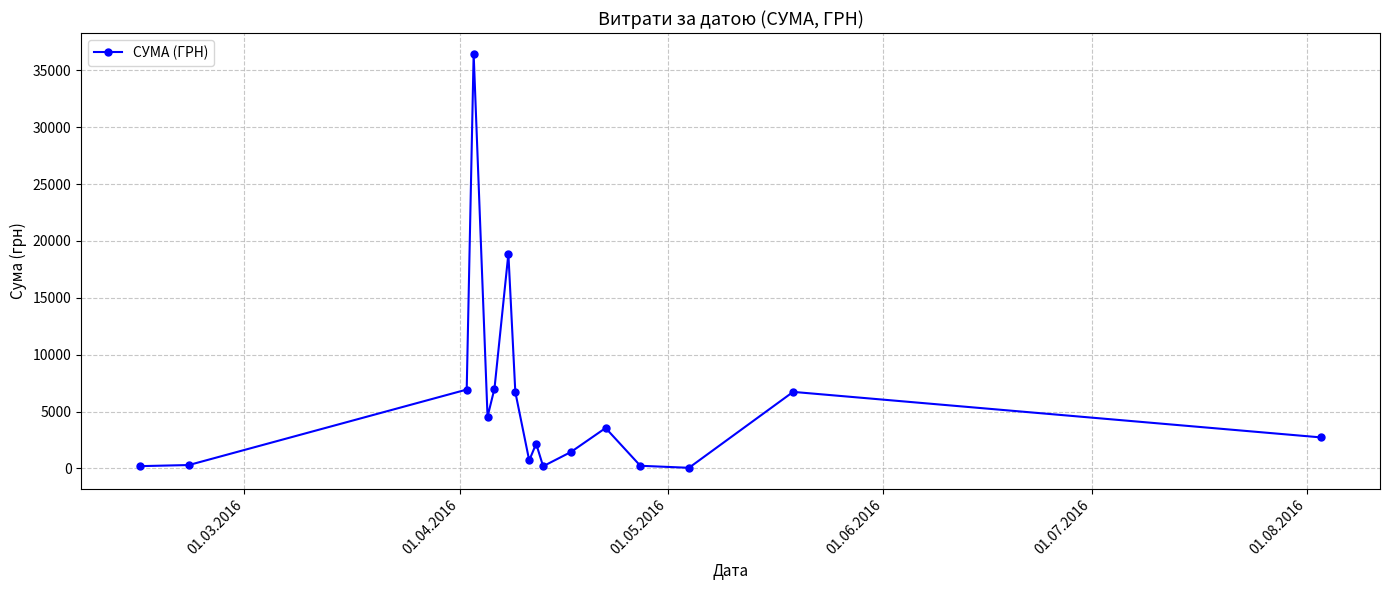

True or false: the data has more than 0 interior local peaks.

True